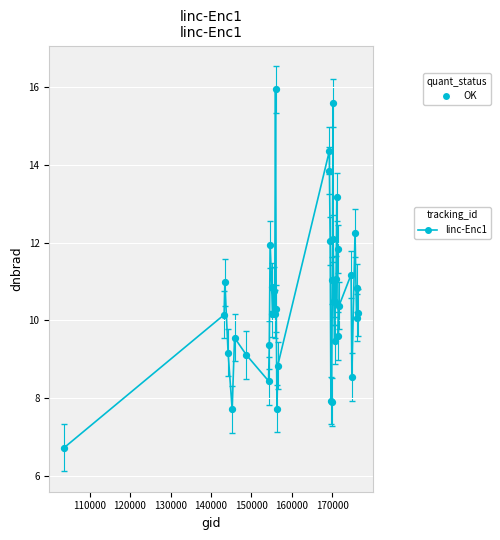

What is the greatest value displayed?

15.9